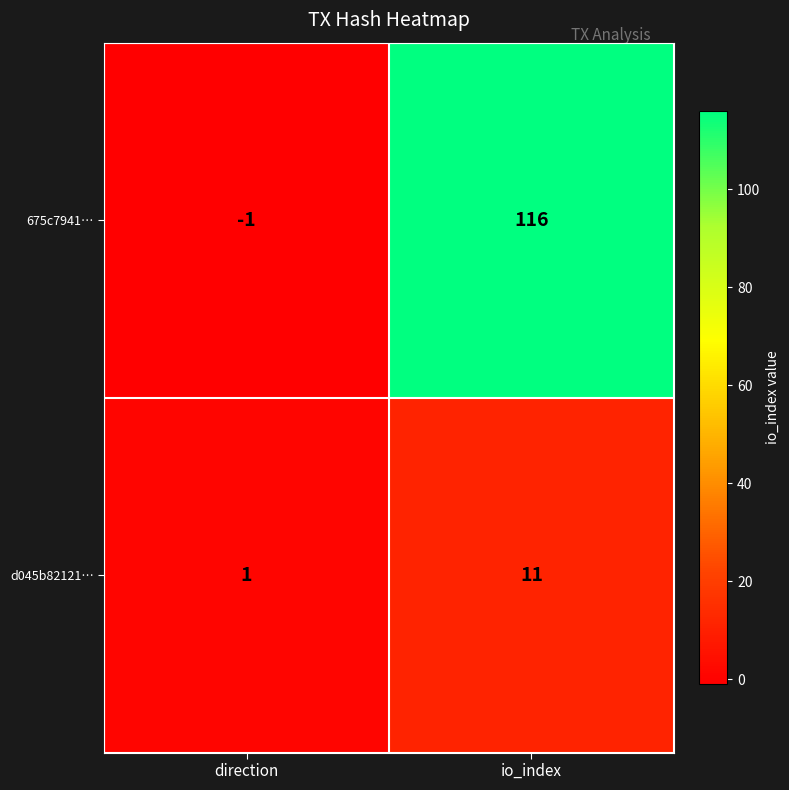

List the series in order of their overall mean, lowest first.

d045b82121…, 675c7941…